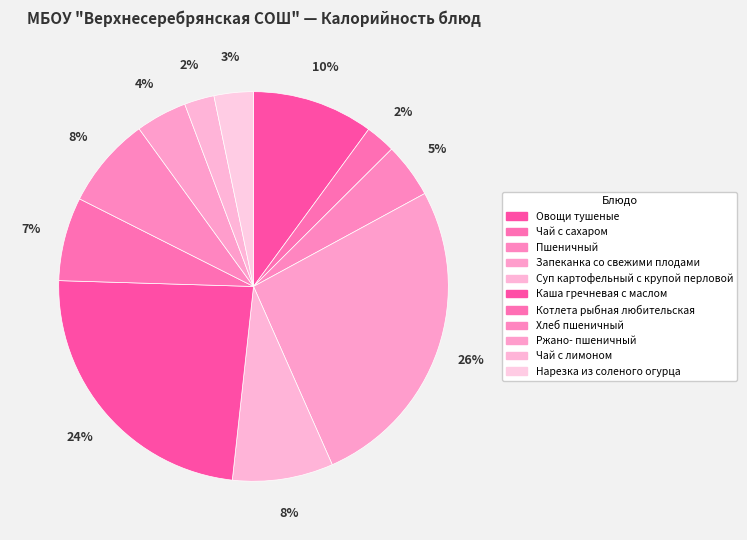

Does any single category account for the majority?

No